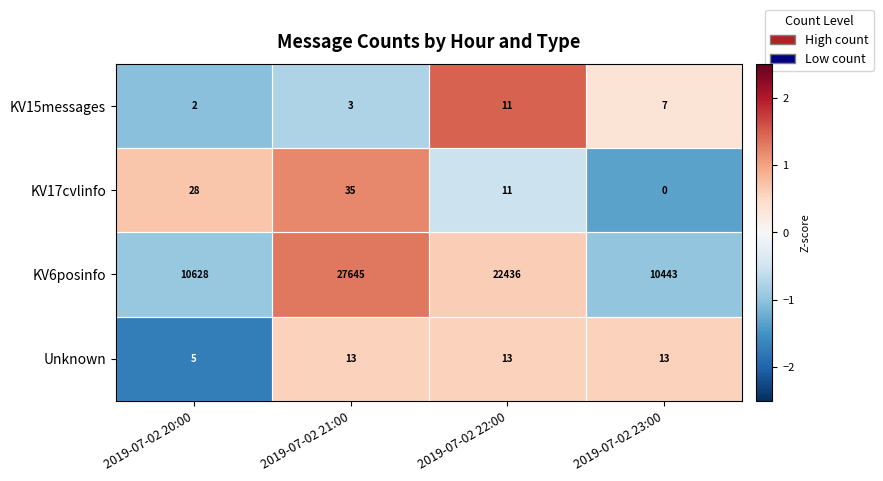

What is the spread (max minus min) of values at 2019-07-02 20:00?

10626